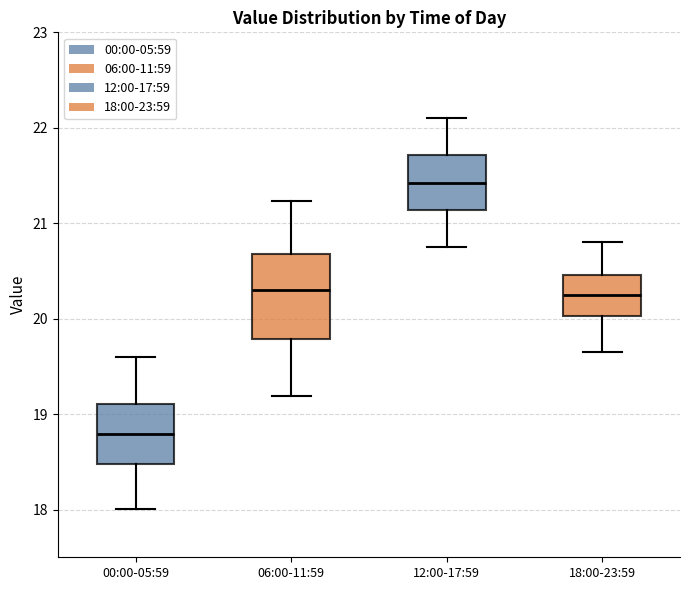

Comparing the boxes themselves (not the whiskers), which one is the tallest?

06:00-11:59